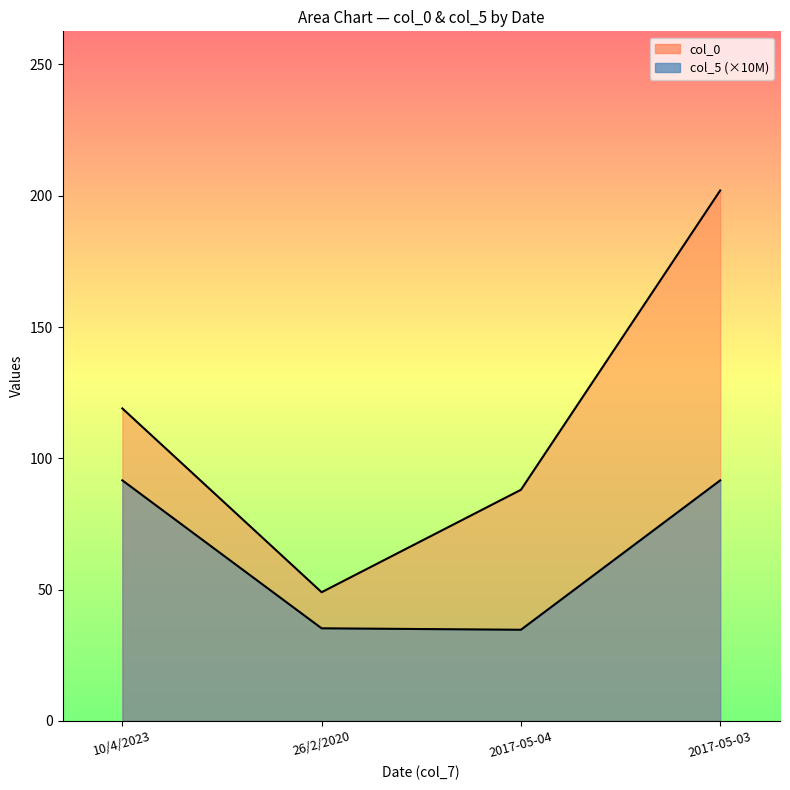

True or false: col_5 has more than 0 points higher than both neighbors.

False